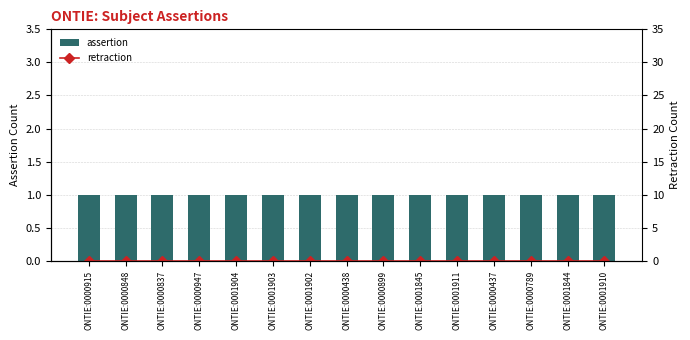

Which series has the largest total across all categories?

assertion